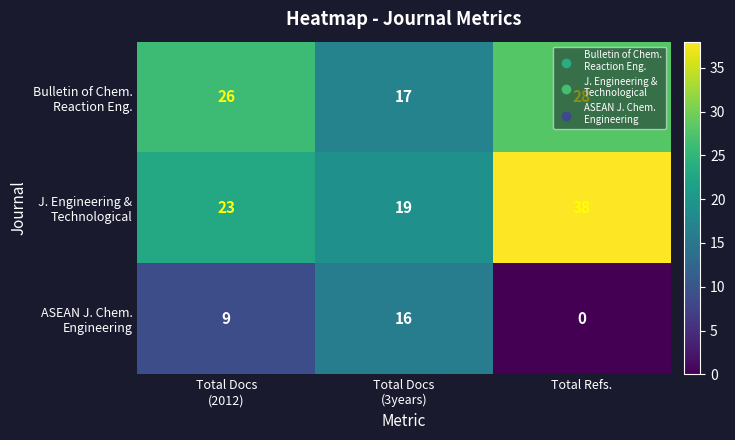

How many series are shown in this chart?

3